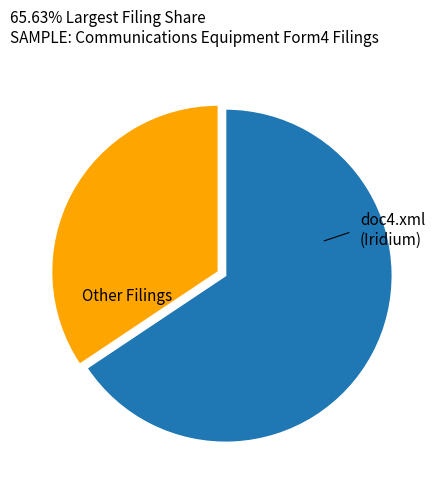

Is there a majority slice in this chart?

Yes